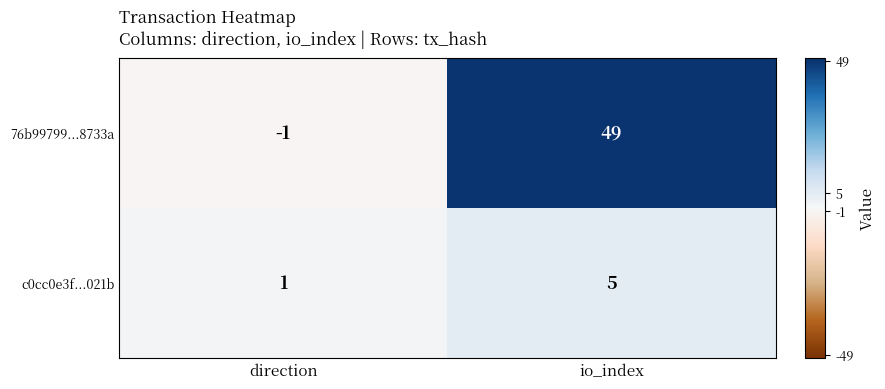

Rank the series by their maximum value, from highest to lowest.

76b99799...8733a, c0cc0e3f...021b